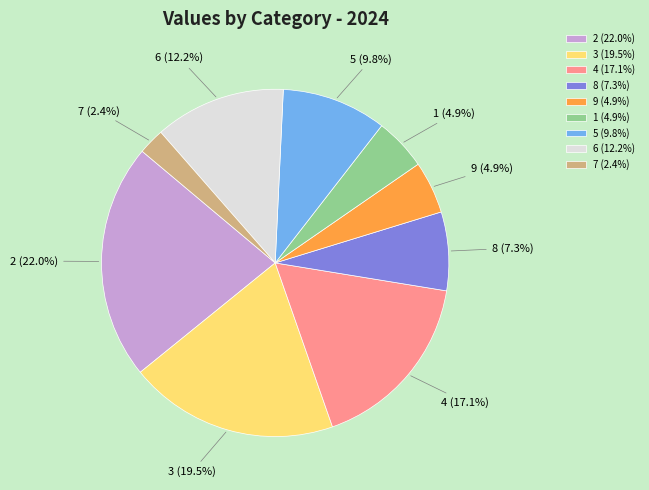

Is it true that 9 is 5% of the pie?

True